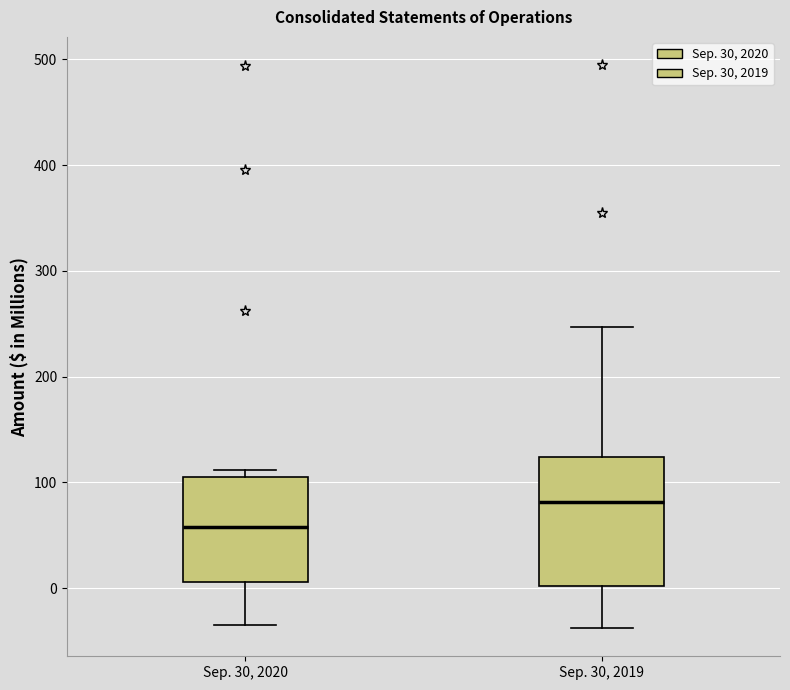

Reading left to right, transcribe this box plot: for each box, give where its median line is, the range the box spans, and where its two whiskers end, as read against the y-axis. The values are not printed on the chart, so give them approximately, as read against the axis.

Sep. 30, 2020: median 60, box 10 to 110, whiskers -30 to 110 (just above the box's upper edge)
Sep. 30, 2019: median 80, box 0 to 120, whiskers -40 to 250